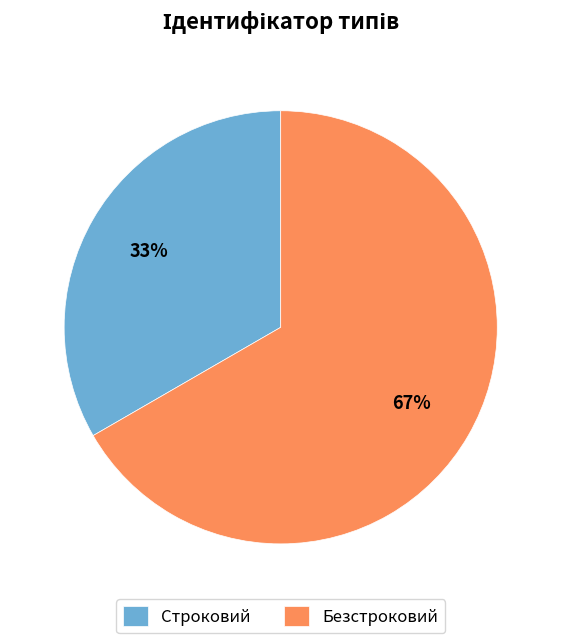

What is the ratio of the value at Безстроковий to the value at Строковий?

2.0